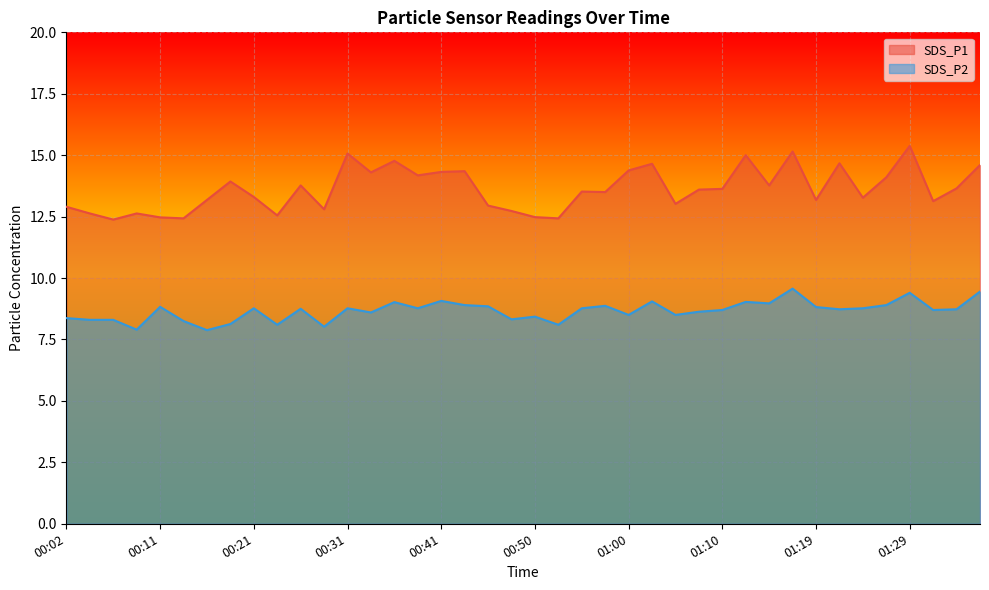

Reading left to right, transcribe all the data shown in this chart.

SDS_P1: 12.9	12.6	12.4	12.6	12.5	12.4	13.2	13.9	13.3	12.6	13.8	12.8	15.1	14.3	14.8	14.2	14.3	14.3	12.9	12.7	12.5	12.4	13.5	13.5	14.4	14.7	13.0	13.6	13.6	15.0	13.8	15.2	13.2	14.7	13.3	14.1	15.4	13.1	13.7	14.6
SDS_P2: 8.4	8.3	8.3	7.9	8.8	8.2	7.9	8.1	8.8	8.1	8.8	8.0	8.8	8.6	9.0	8.8	9.1	8.9	8.8	8.3	8.4	8.1	8.8	8.9	8.5	9.1	8.5	8.6	8.7	9.0	9.0	9.6	8.8	8.7	8.8	8.9	9.4	8.7	8.7	9.4